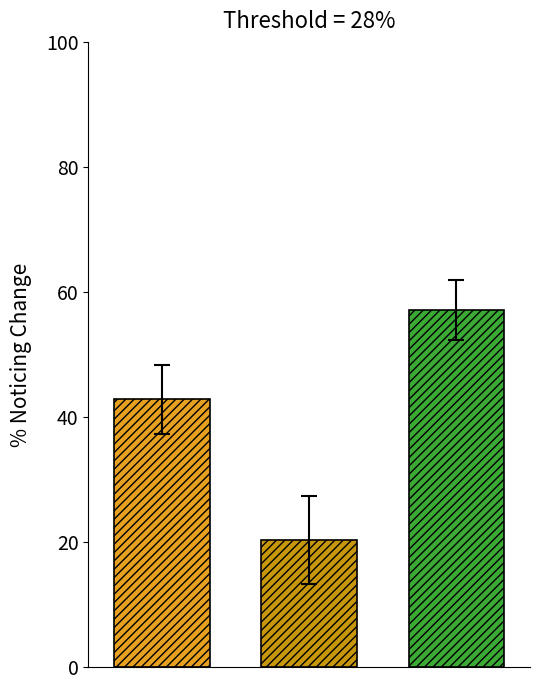

What is the minimum value shown in the chart?

20.4